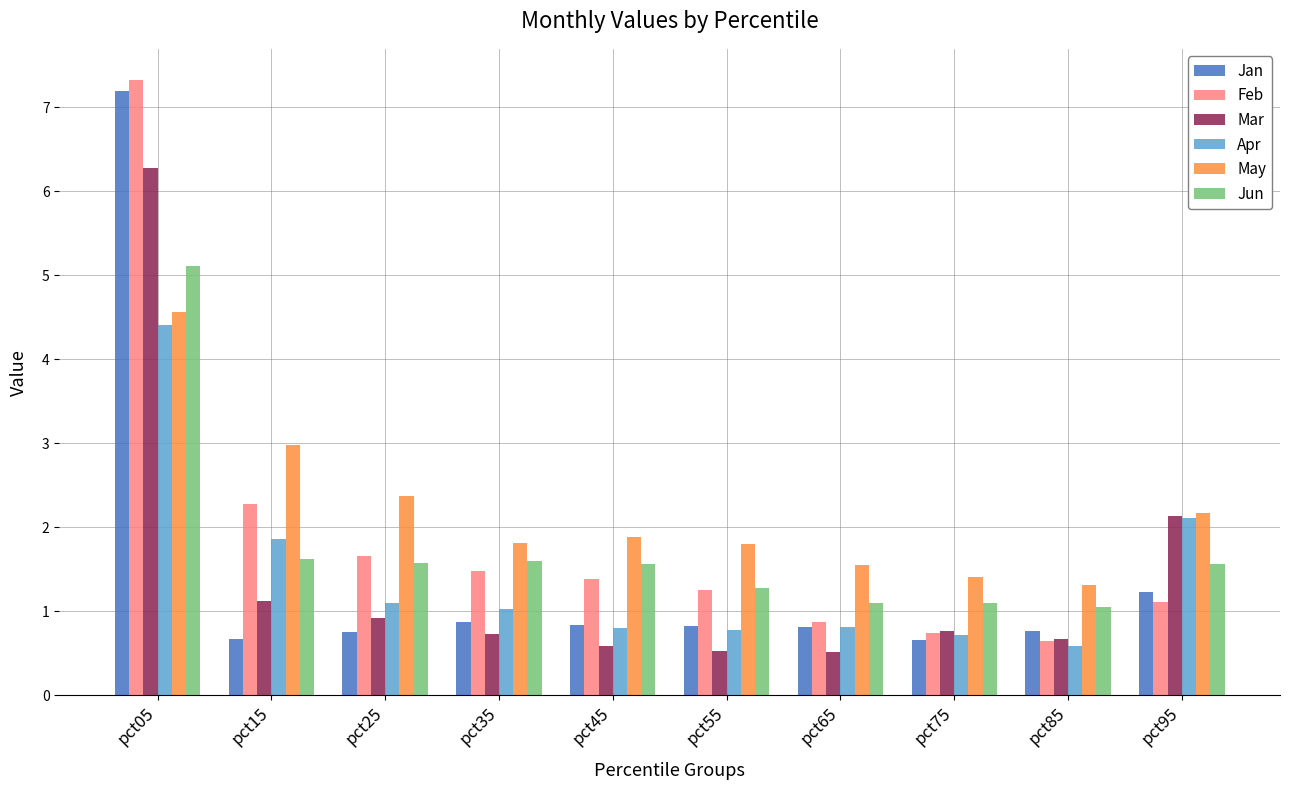

At how many categories does at least one series exceed 4?

1